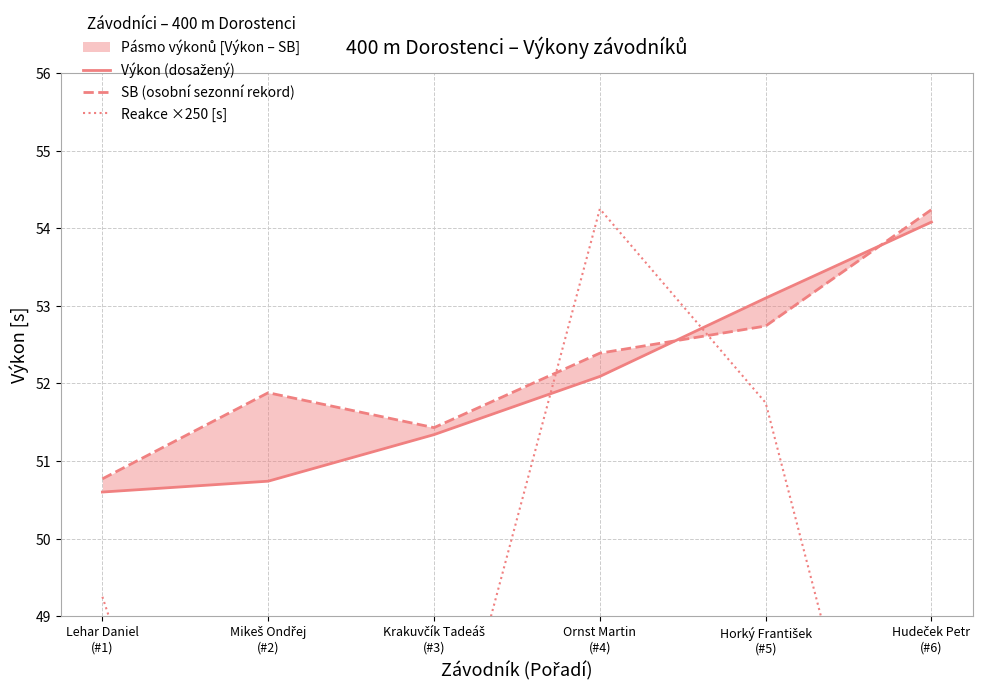

Between which two adjacent categories do SB (osobní sezonní rekord) and Výkon (dosažený) first intersect?

Ornst Martin
(#4) and Horký František
(#5)